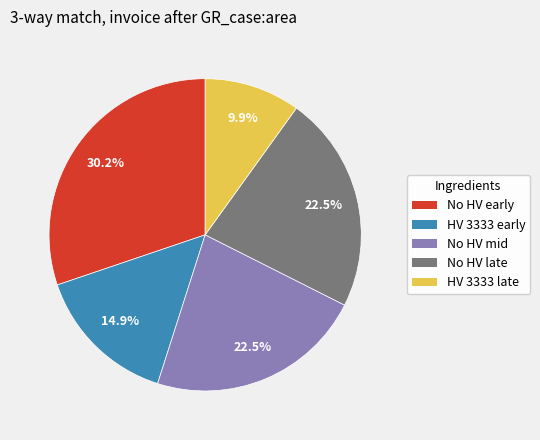

Count the number of slices in the pie.

5